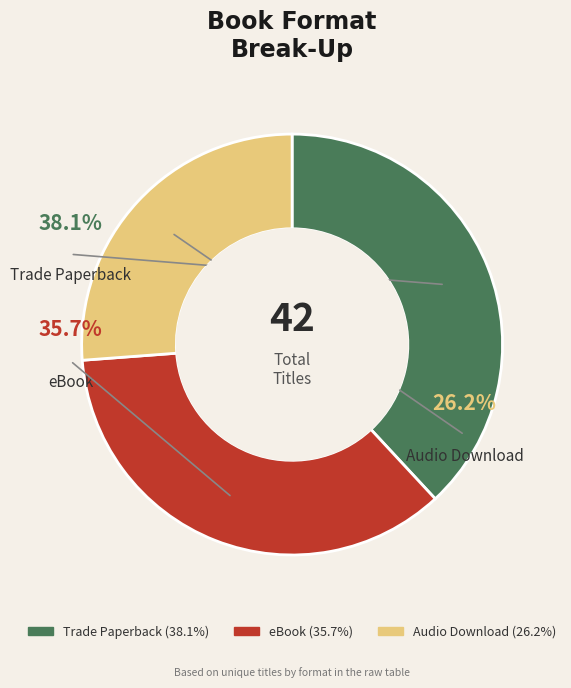

Which category has the smallest portion of the pie?

Audio Download